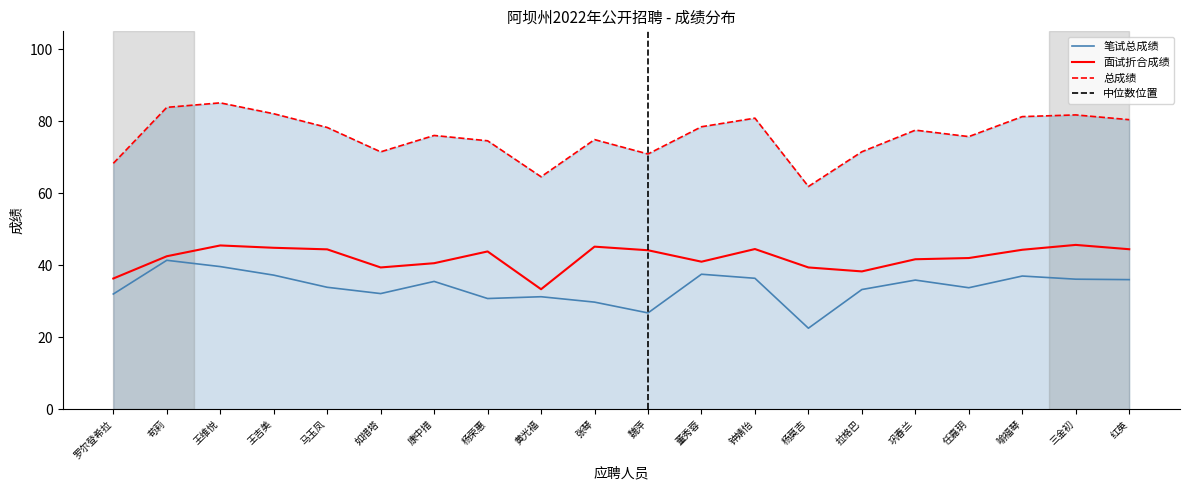

What is the label of the 13th point from the left?

钟婧怡